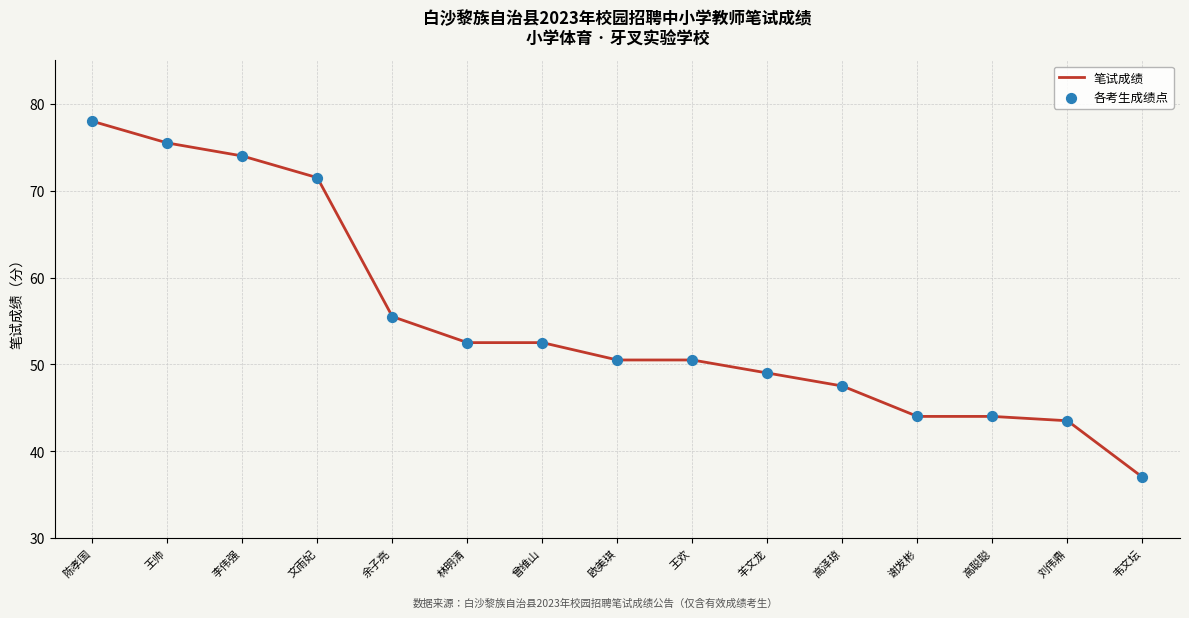

True or false: the data shows 52.5 at 林明清.

True